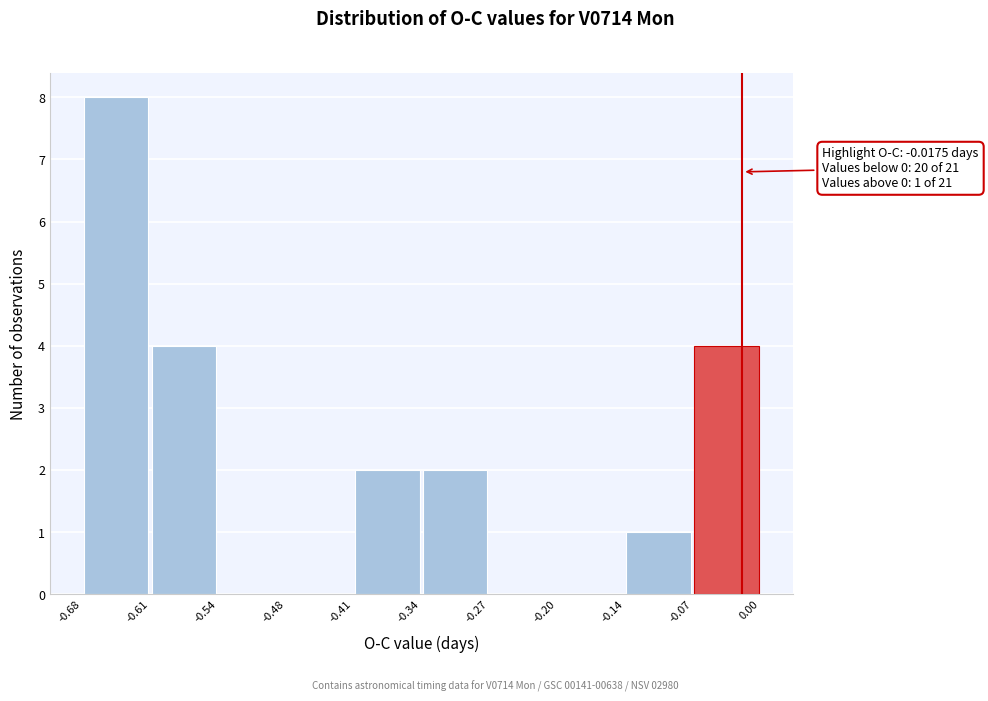

Over which range of the x-axis is the bar tallest?

-0.68 to -0.61